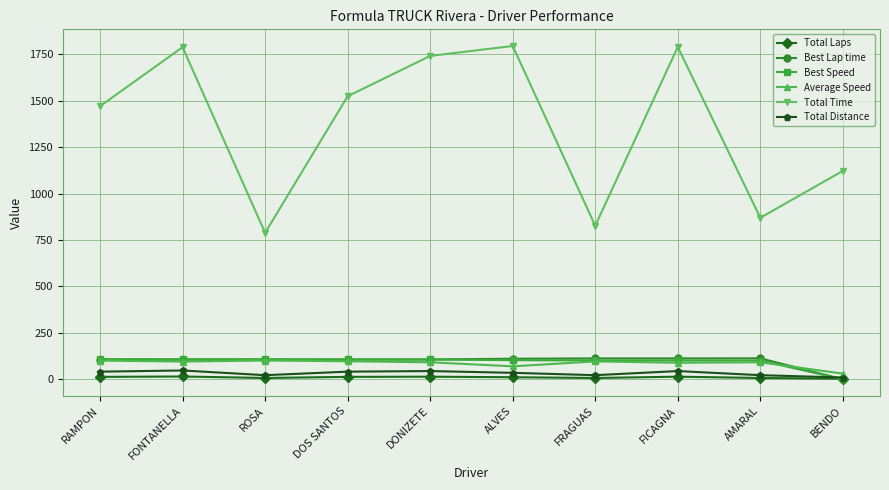

After their last crossing, which series has the higher values: Total Distance or Best Lap time?

Total Distance